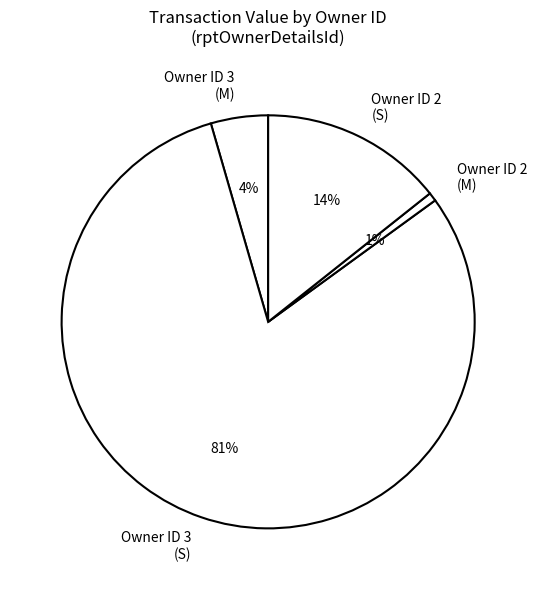

Is it true that Owner ID 3 (S) is 81% of the pie?

True